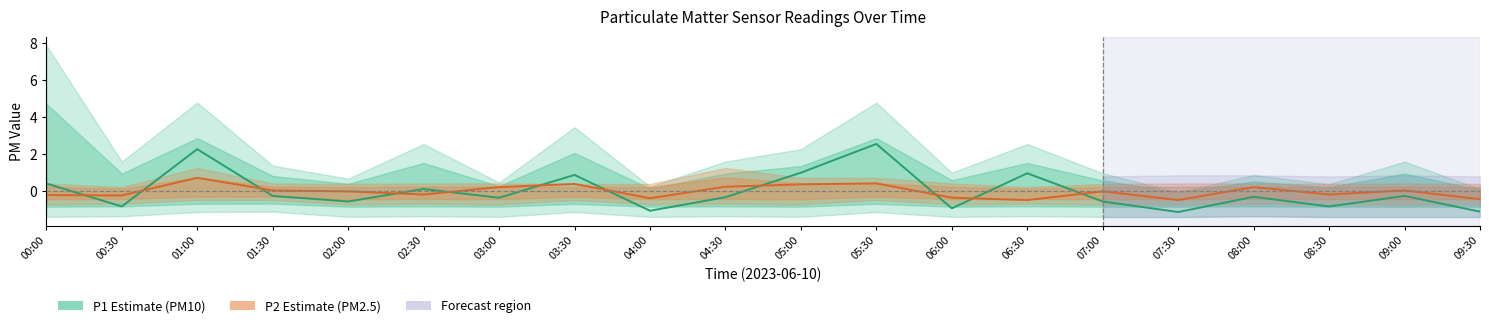

What is the label of the 18th point from the right?

01:00